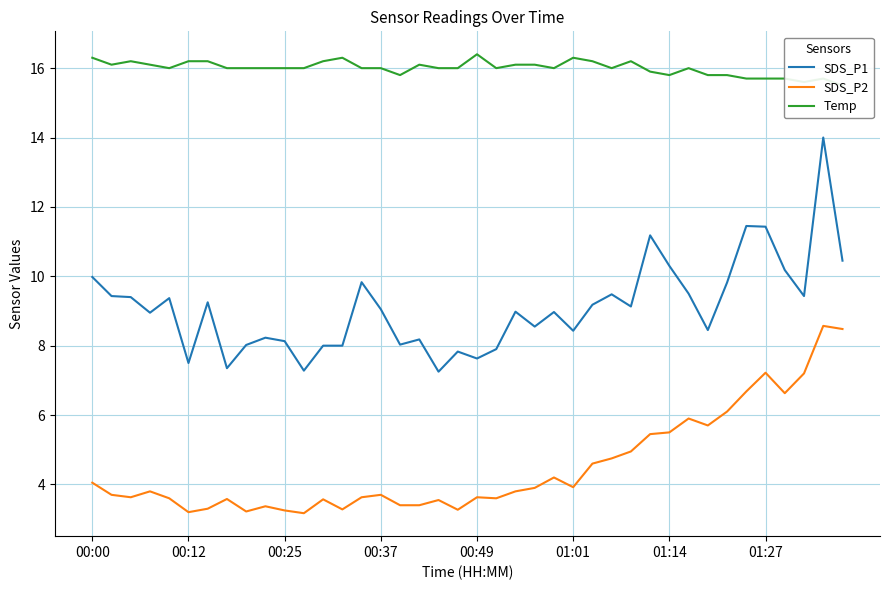

What is the smallest value displayed?

3.2